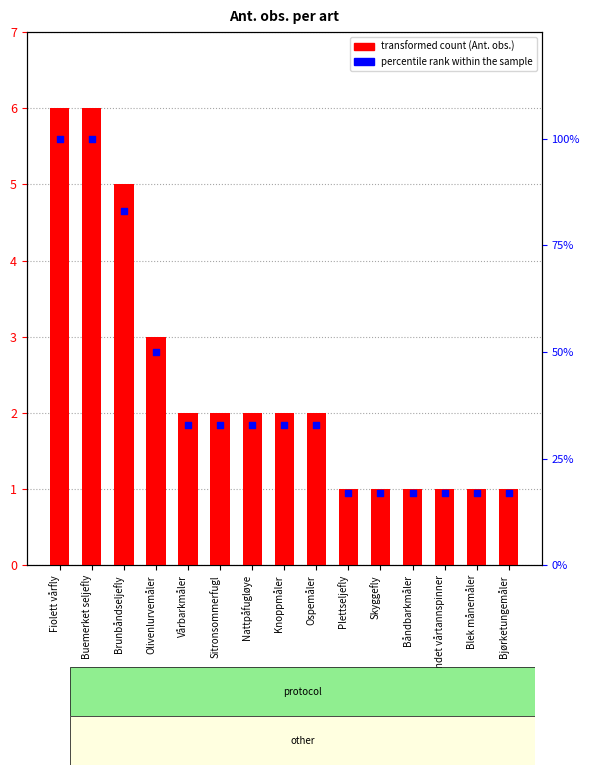

At how many categories does at least one series exceed 43?

4